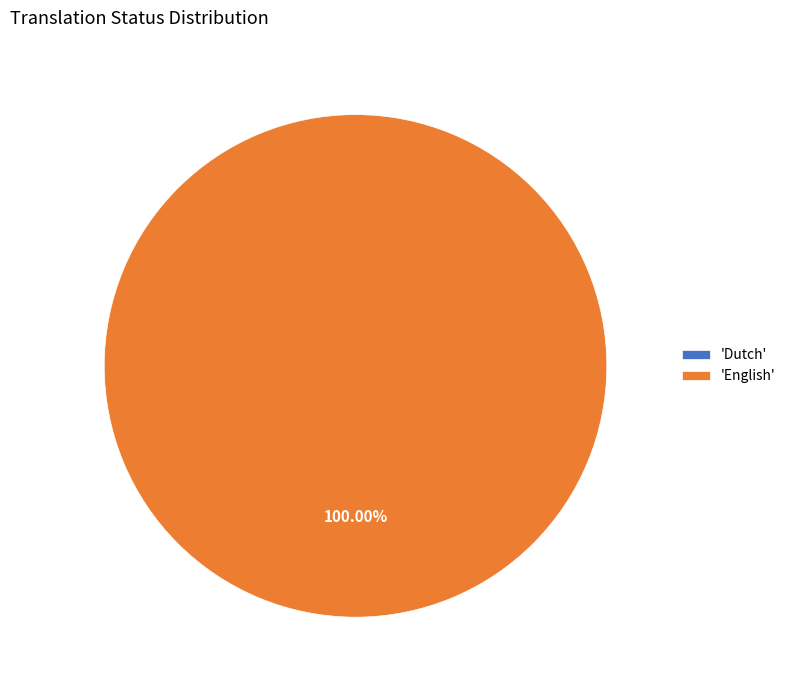

The English slice represents 92% of the pie. True or false?

False